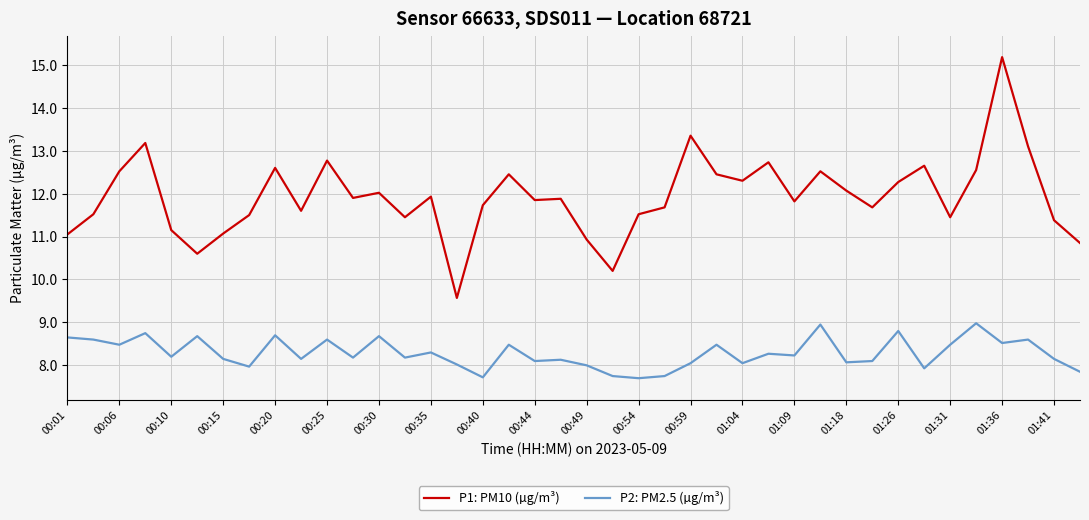

What is the difference between the maximum and minimum values in the P2: PM2.5 (µg/m³) series?

1.3